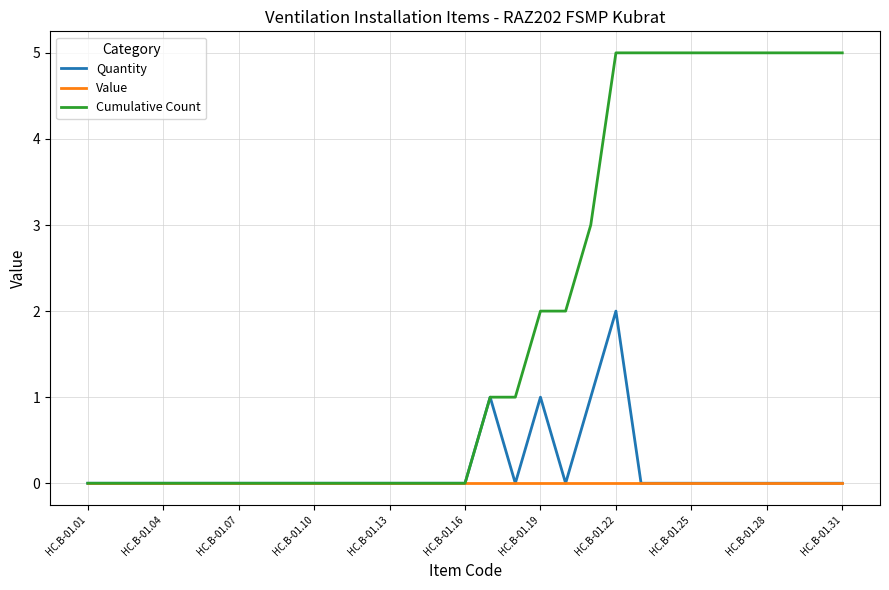

Which series has the largest total across all categories?

Cumulative Count